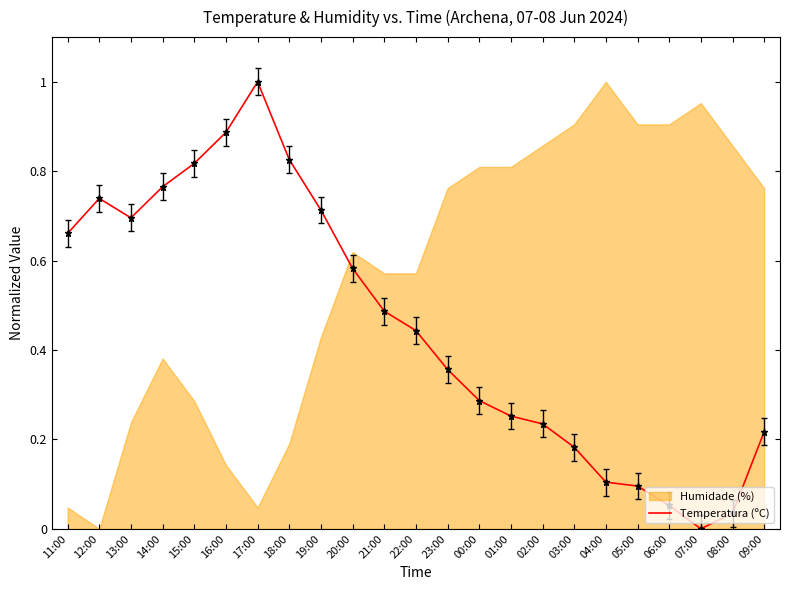

Which label corresponds to the largest value in the chart?

17:00